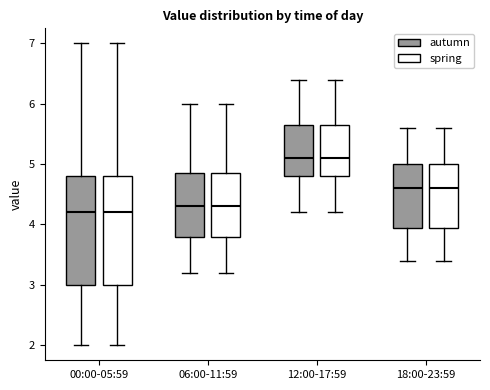

Where is the upper edge of the box for 12:00-17:59 (spring) on the y-axis? The values are not printed on the chart, so give them approximately, as read against the axis.

5.7